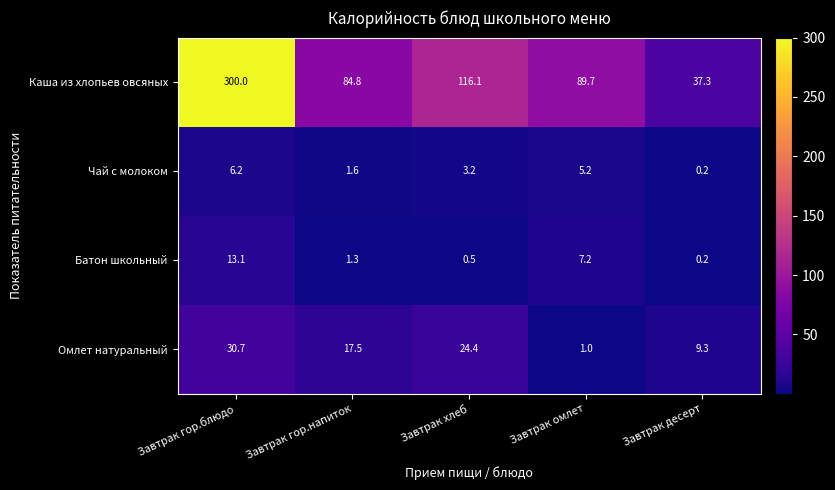

What is the approximate value of Омлет натуральный at Завтрак омлет?

1.0